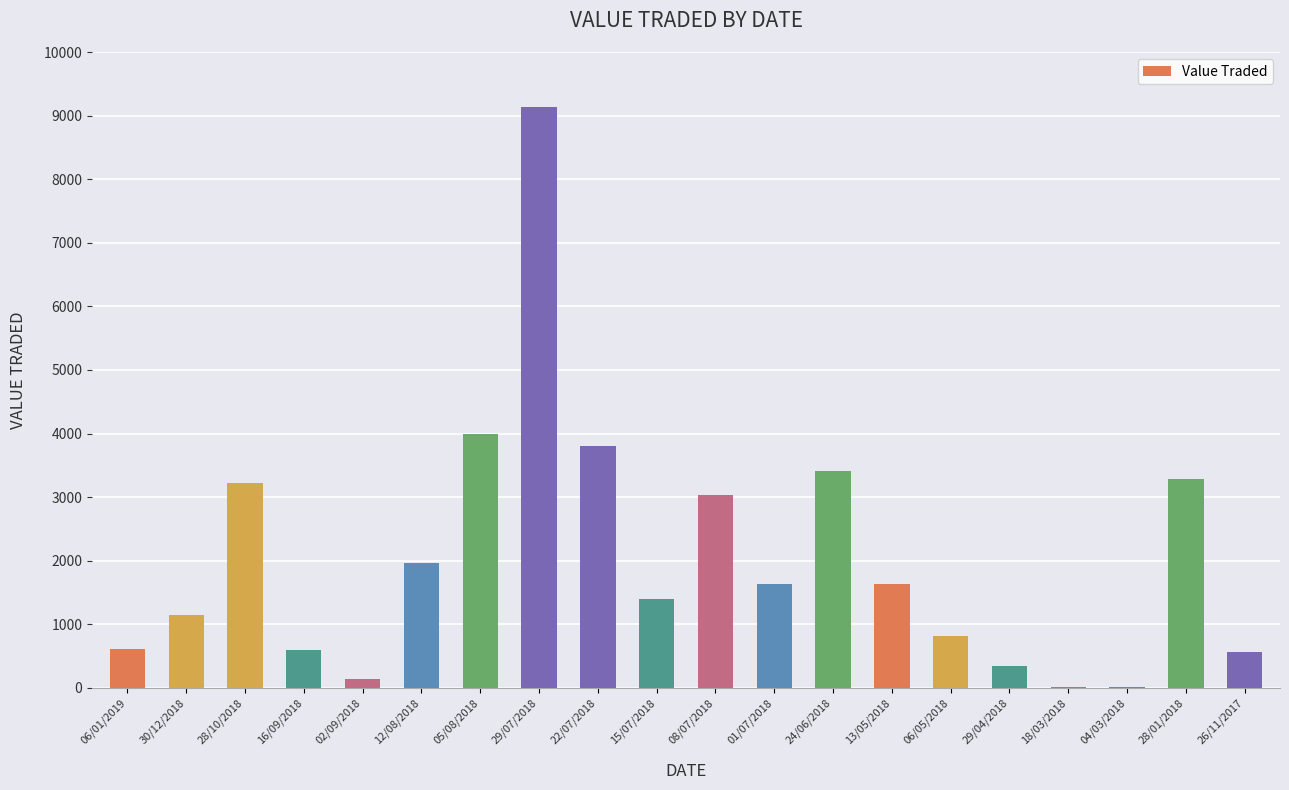

Between 05/08/2018 and 29/07/2018, which is larger?

29/07/2018